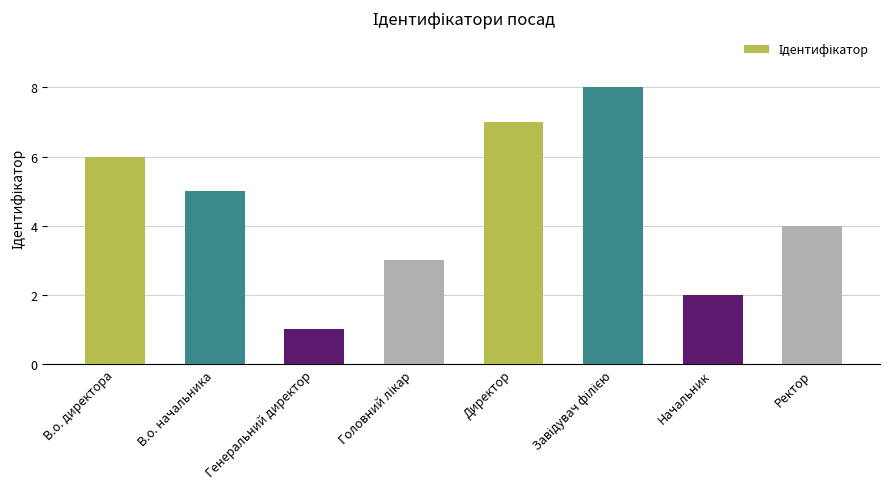

The chart shows a value of 11 at В.о. директора. True or false?

False